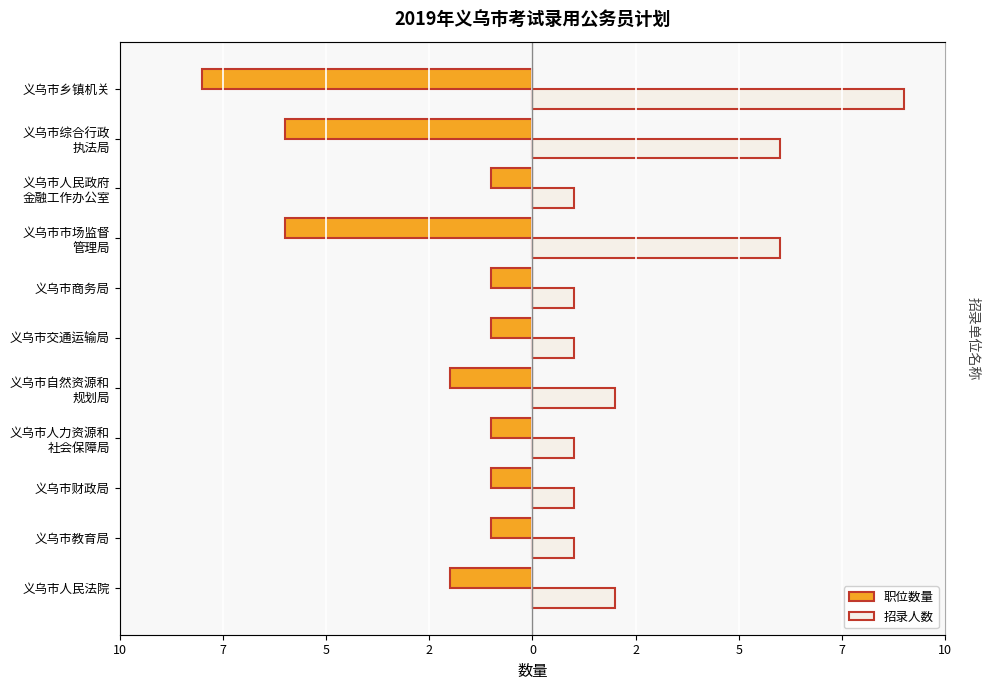

Rank the series at 义乌市乡镇机关 from highest to lowest value.

招录人数, 职位数量